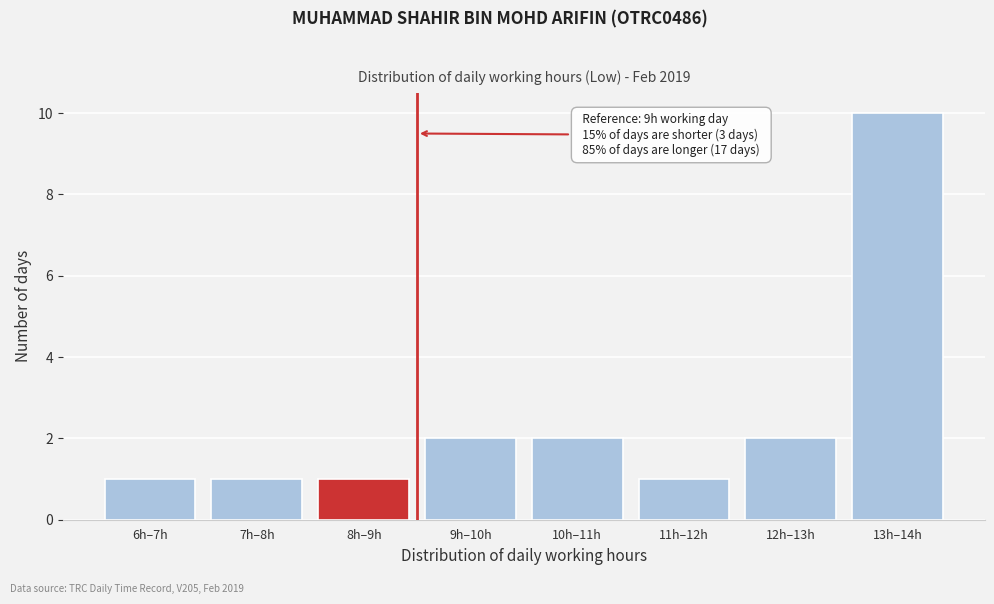

Reading left to right, transcribe all the data shown in this chart.

1	1	1	2	2	1	2	10